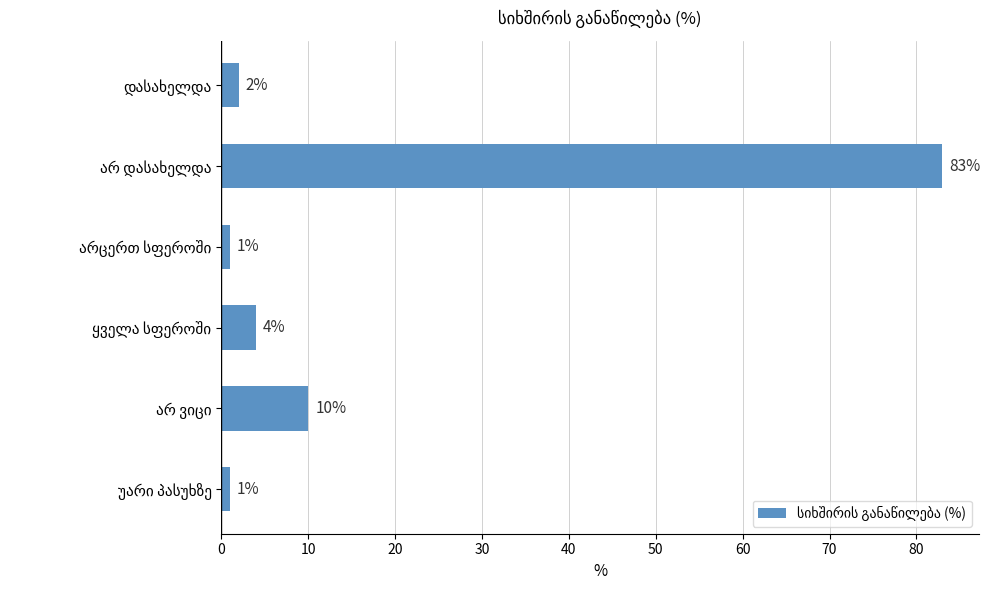

What is the difference between the second highest and minimum values?

9